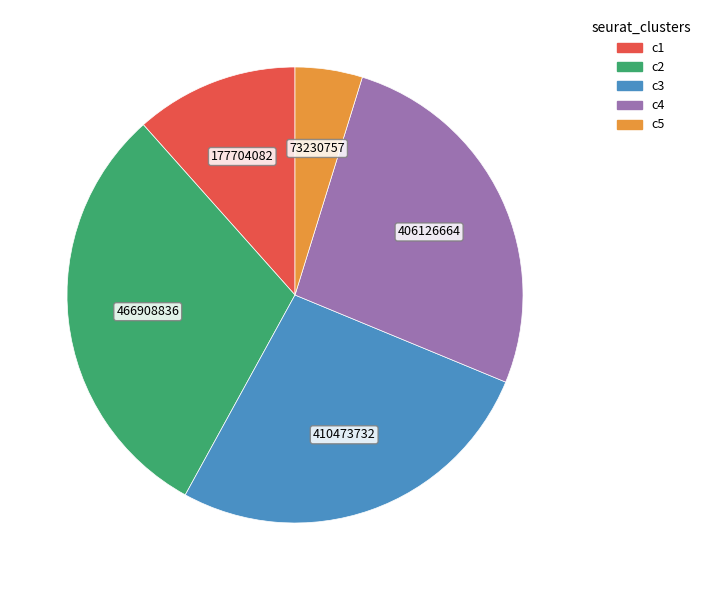

Is there a majority slice in this chart?

No